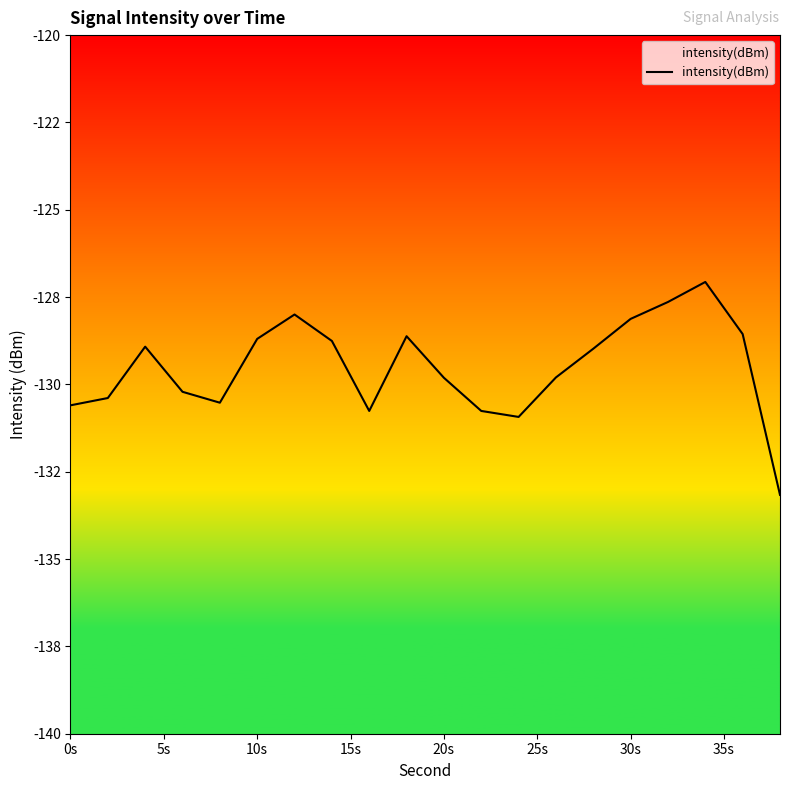

What is the difference between the maximum and minimum values?

6.1